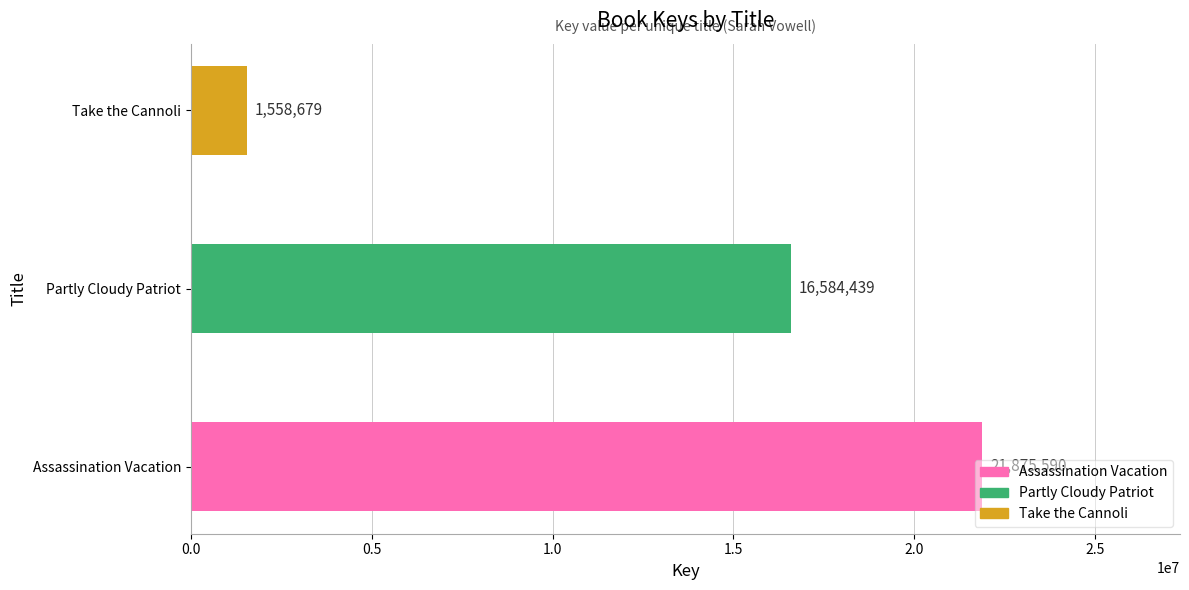

Is it true that the value at Assassination Vacation is 29404671?

False